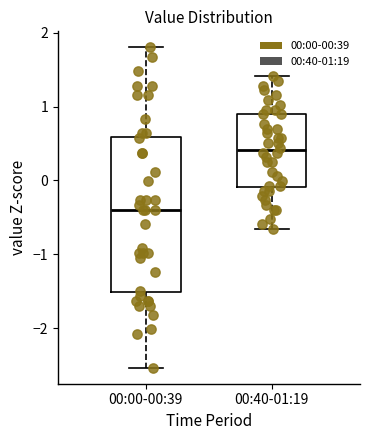

Reading left to right, transcribe this box plot: for each box, give where its median line is, the range the box spans, and where its two whiskers end, as read against the y-axis. The values are not printed on the chart, so give them approximately, as read against the axis.

00:00-00:39: median -0.4, box -1.5 to 0.6, whiskers -2.5 to 1.8
00:40-01:19: median 0.4, box -0.1 to 0.9, whiskers -0.7 to 1.4